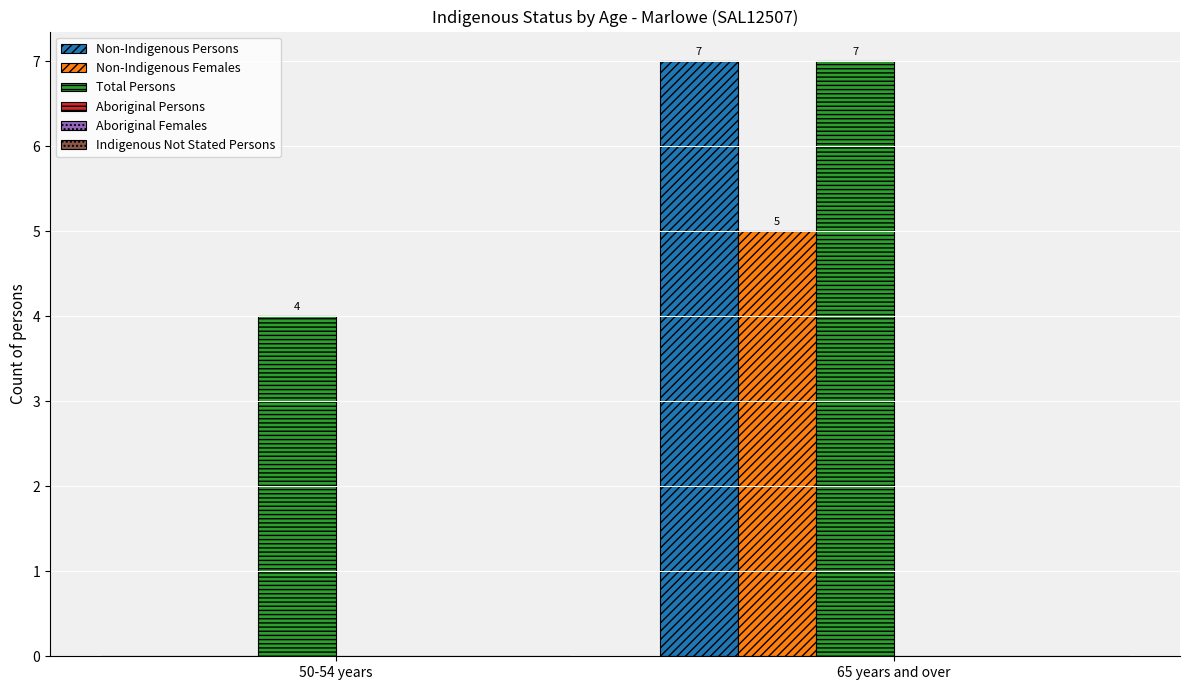

Read the Total Persons value at 65 years and over.

7